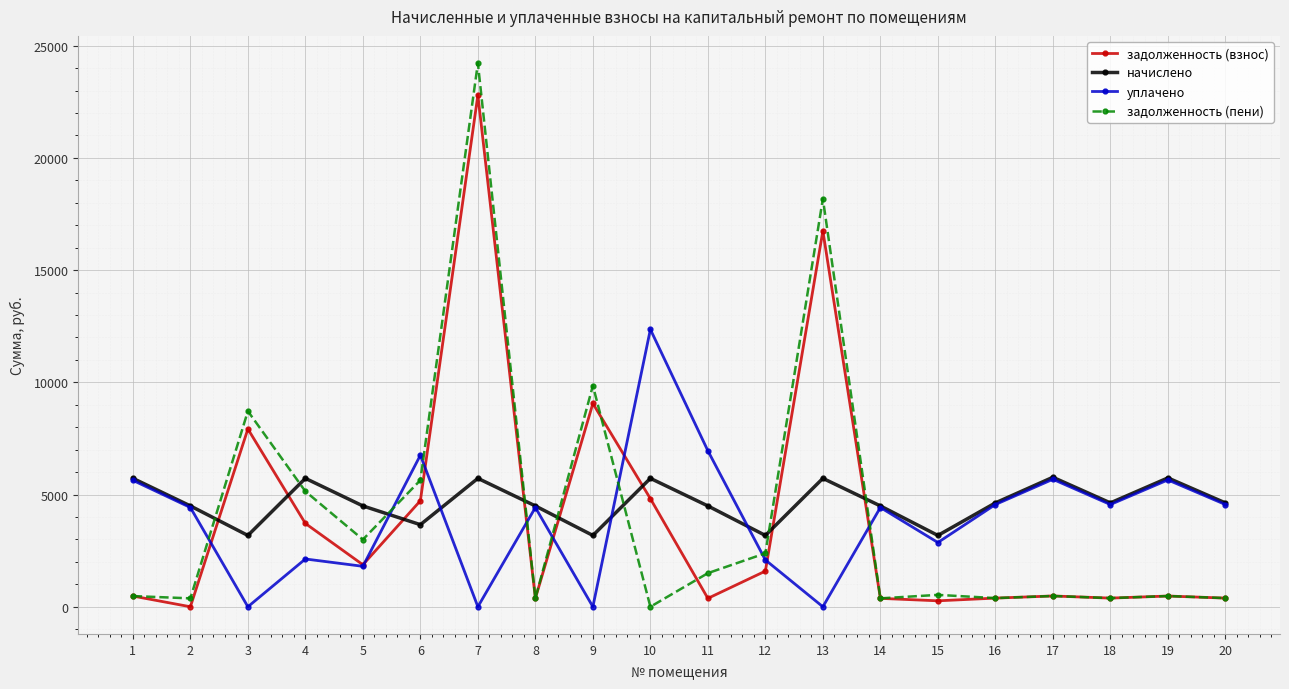

Which series has the widest spread of values?

задолженность (пени)